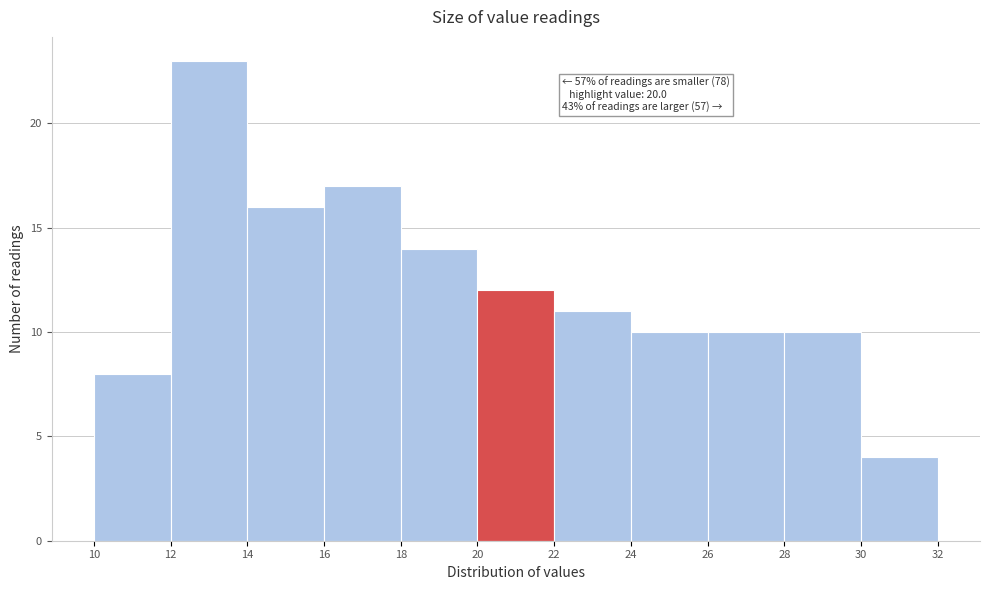

Over which range of the x-axis is the bar tallest?

12 to 14